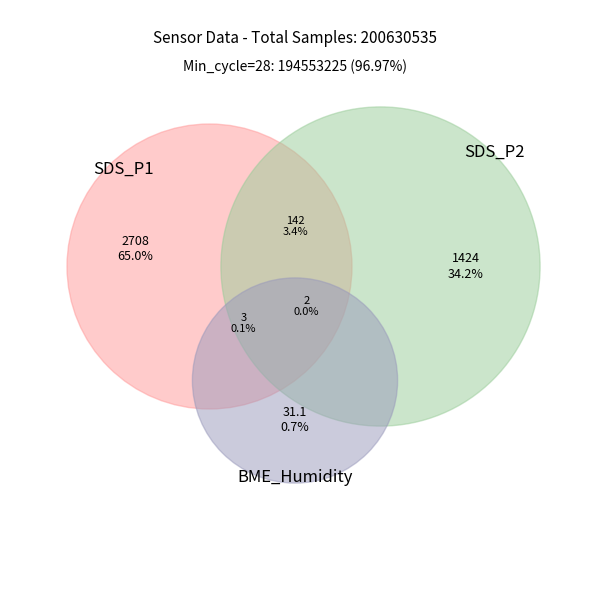

True or false: 28 accounts for 10% of the total.

False